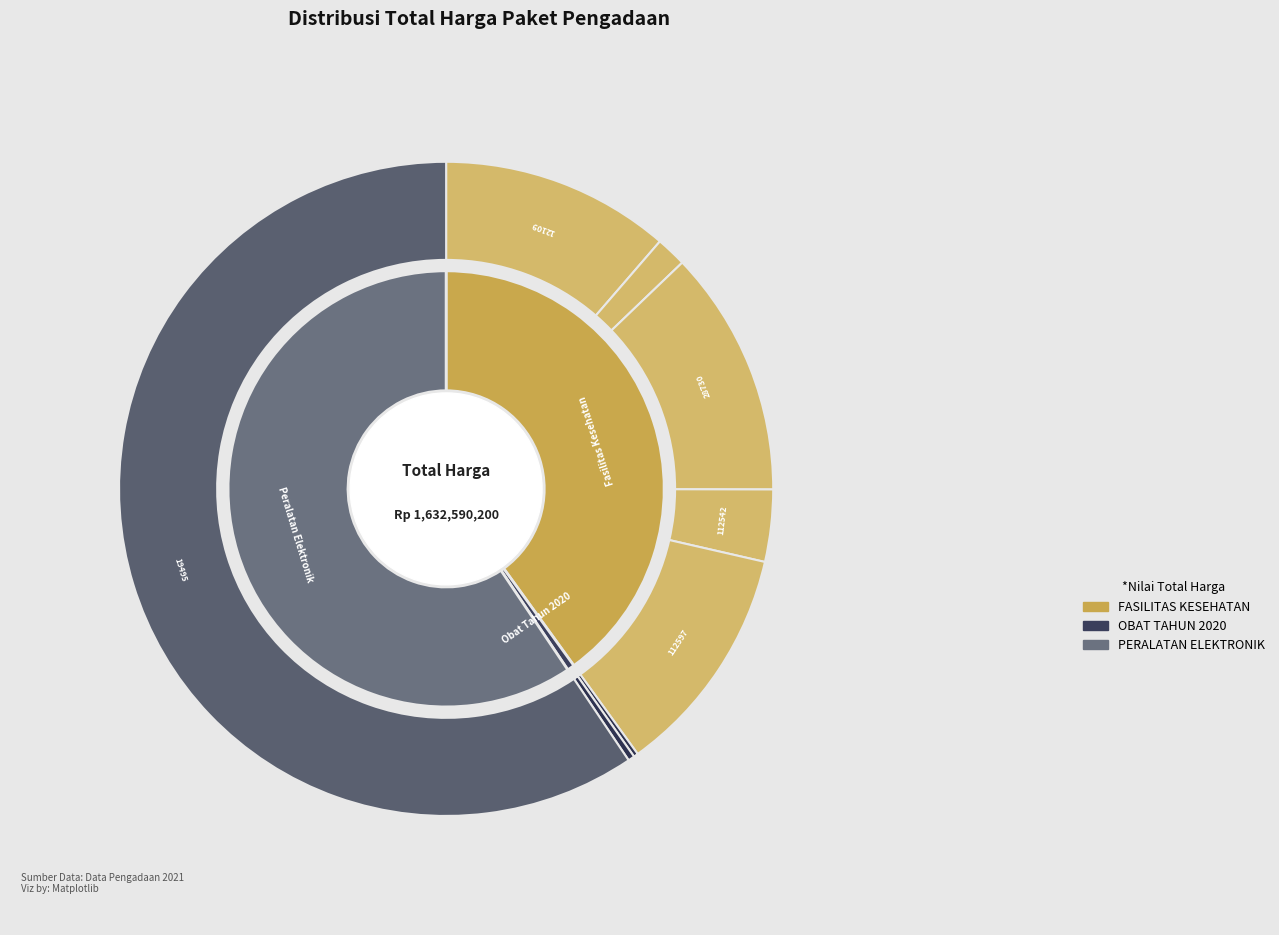

To the nearest percent, what portion does 112597 represent?

11%